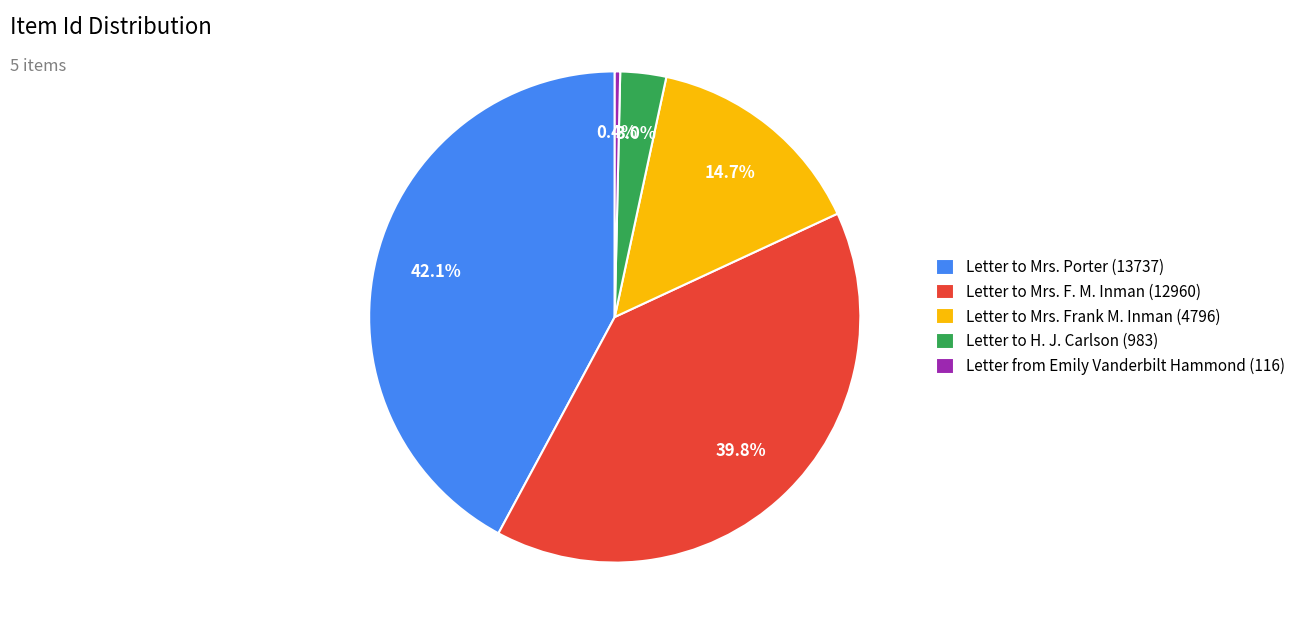

Is there a majority slice in this chart?

No